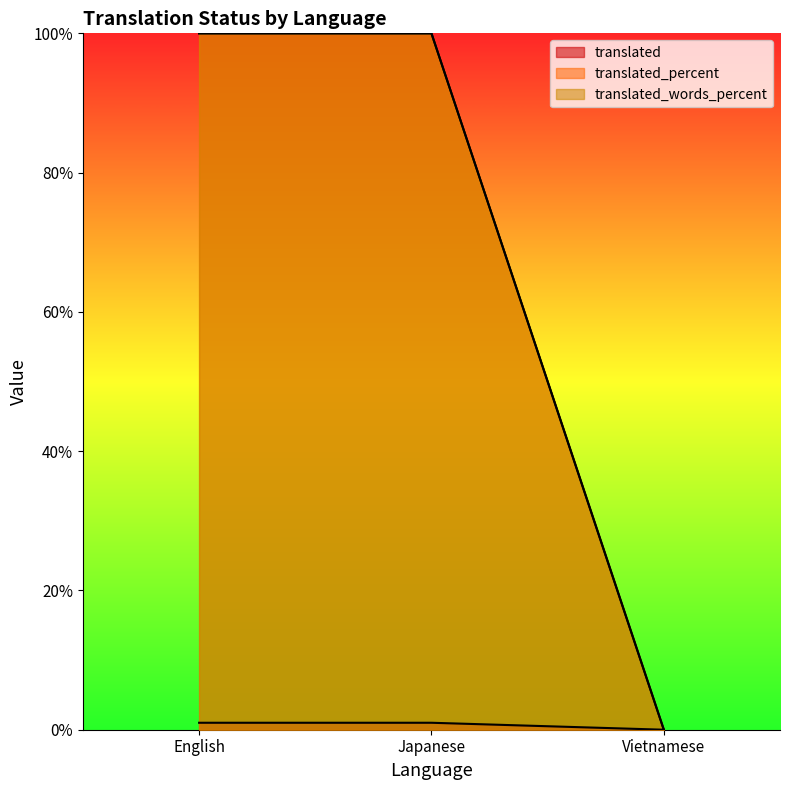

Which series has the largest range (max minus min)?

translated_percent